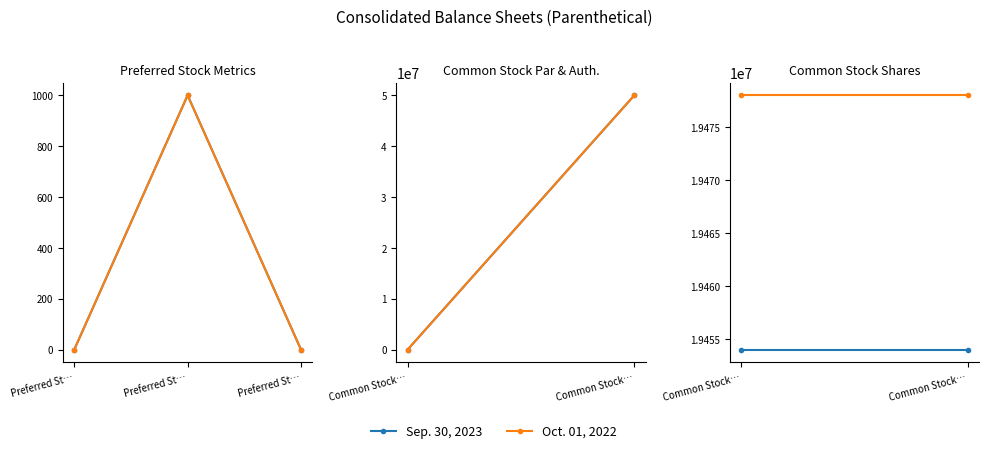

Is this an area chart (filled region under the line)?

No